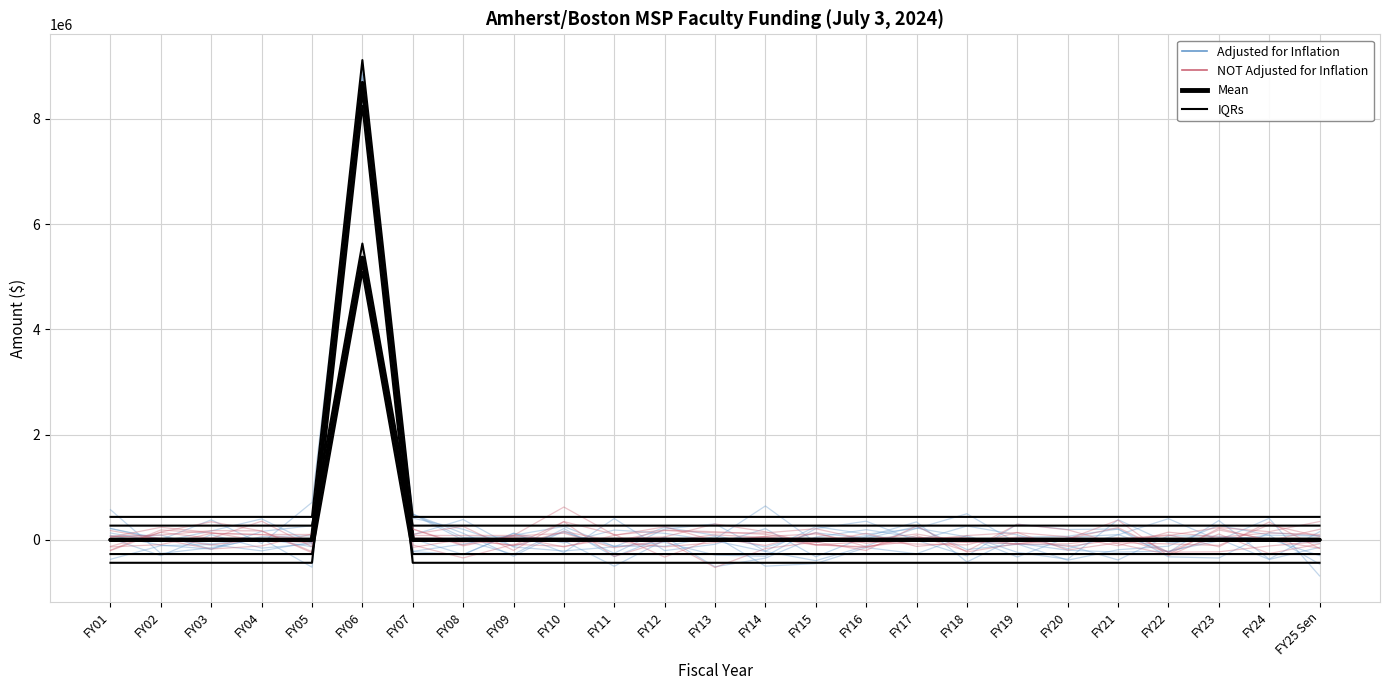

Which series has the largest total across all categories?

adjusted for inflation